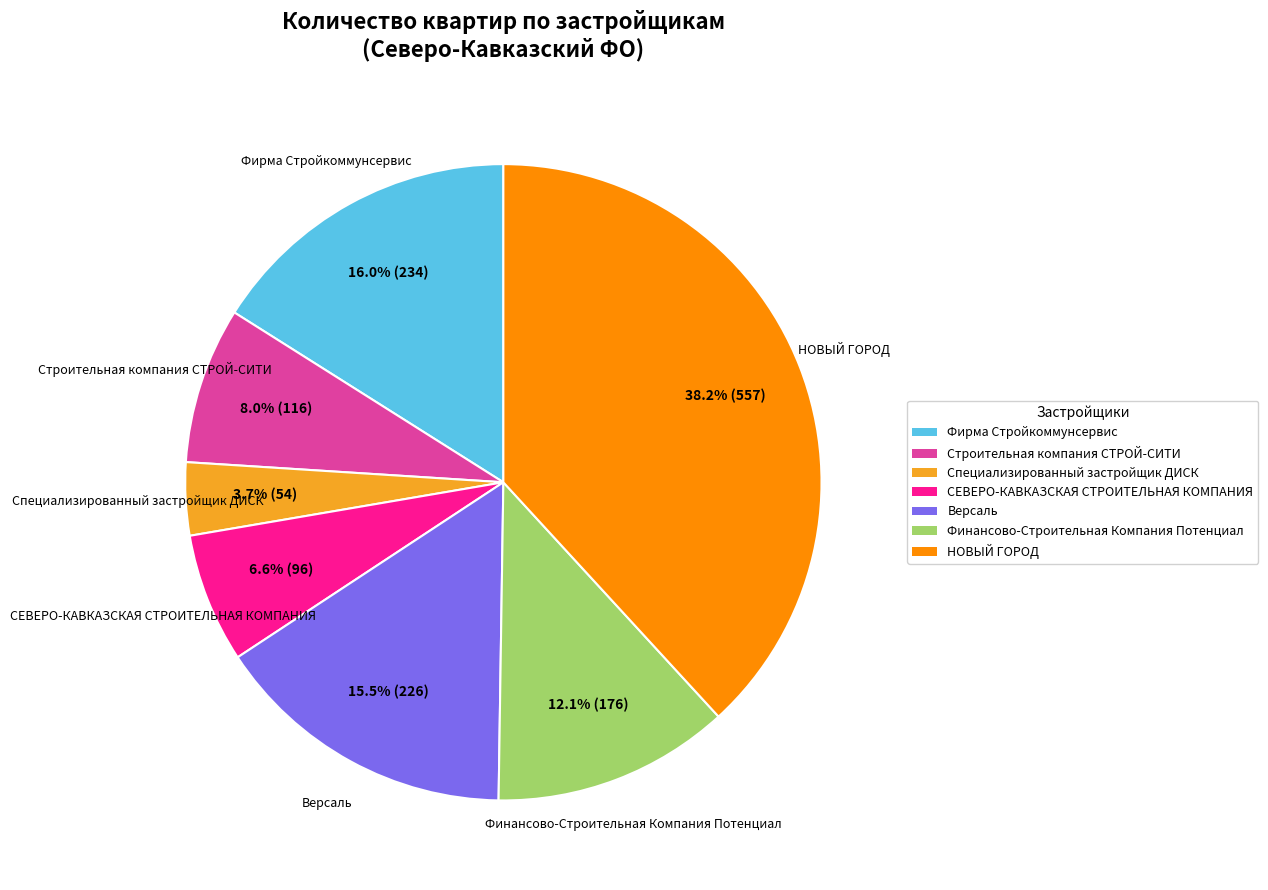

Which category has the smallest portion of the pie?

Специализированный застройщик ДИСК